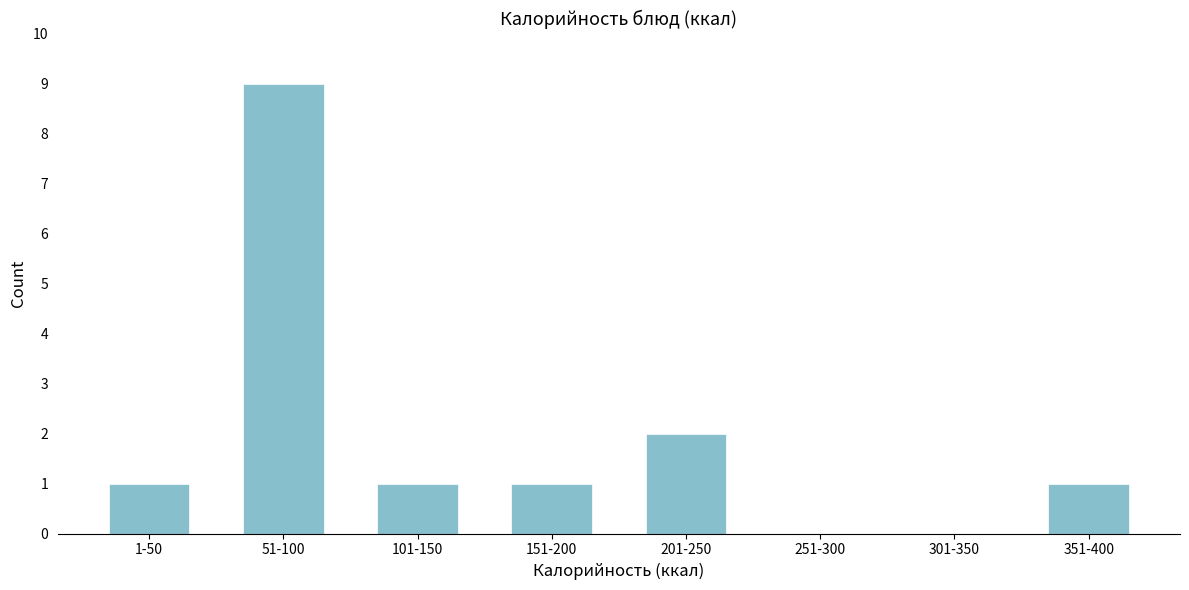

Reading right to left, transcribe all the data shown in this chart.

351-400=1	301-350=0	251-300=0	201-250=2	151-200=1	101-150=1	51-100=9	1-50=1